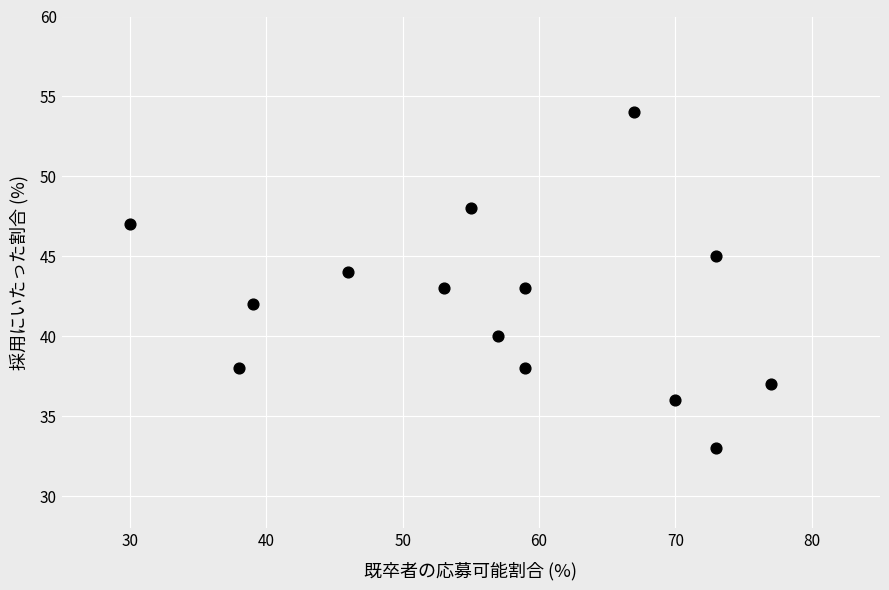

What is the range of Y values (max minus min)?

21